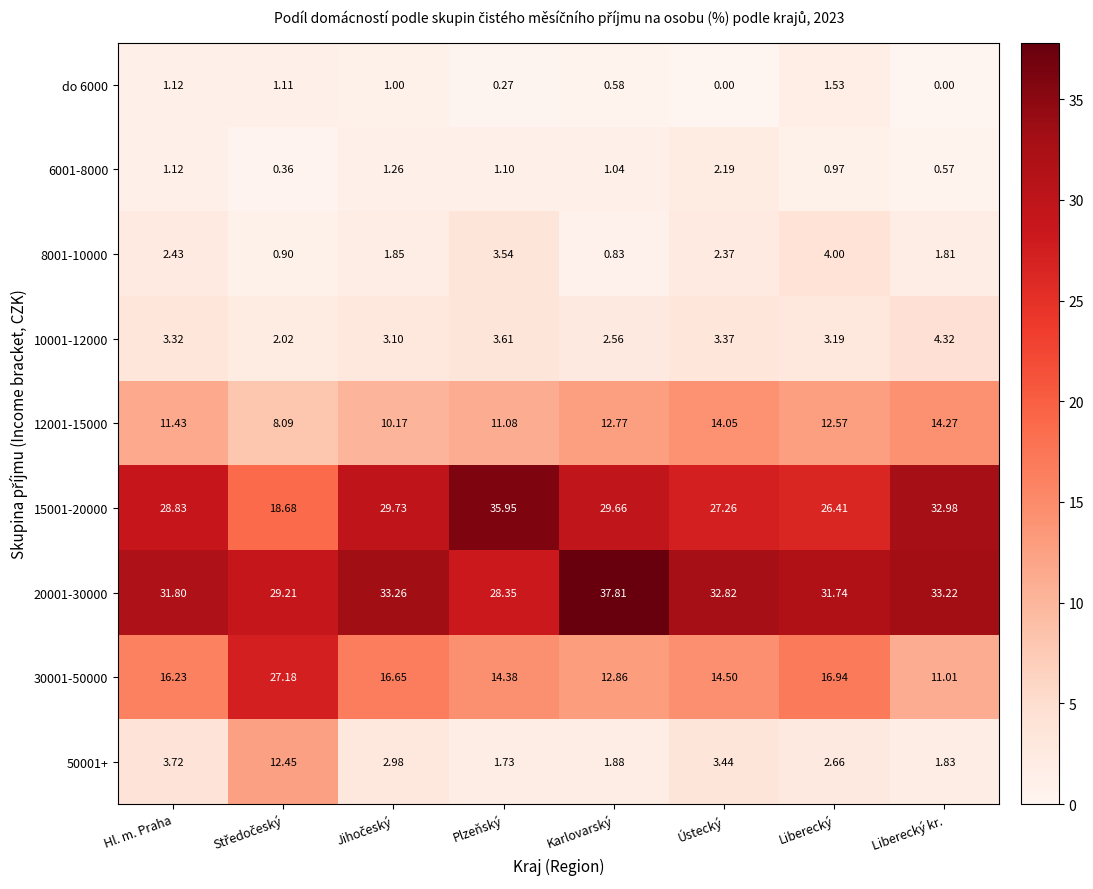

Is the value of 8001-10000 at Karlovarský greater than the value of 30001-50000 at Ústecký?

No